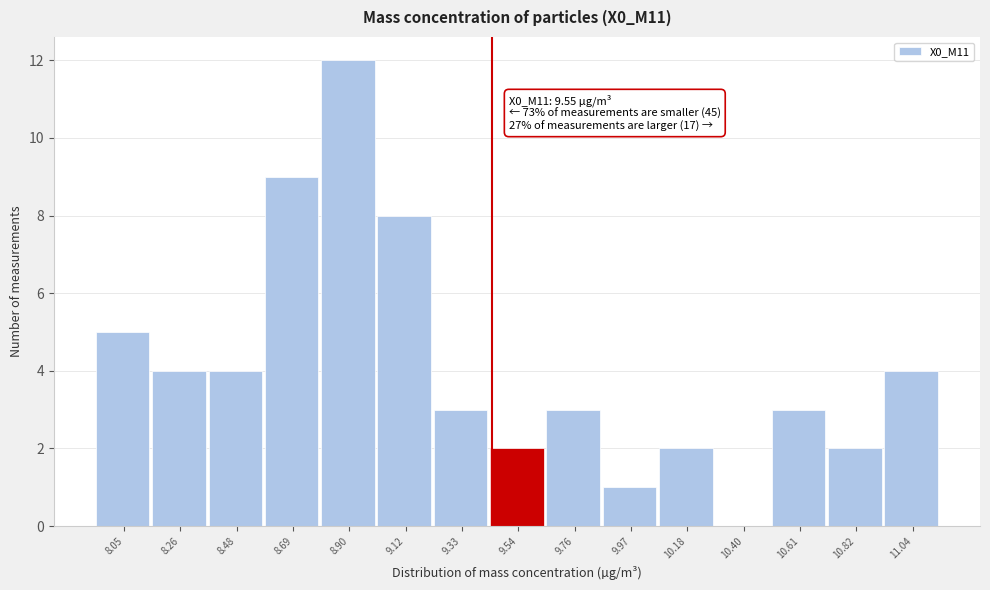

Reading left to right, list all the values displayed in this chart.

8.05=5	8.26=4	8.48=4	8.69=9	8.90=12	9.12=8	9.33=3	9.54=2	9.76=3	9.97=1	10.18=2	10.40=0	10.61=3	10.82=2	11.04=4